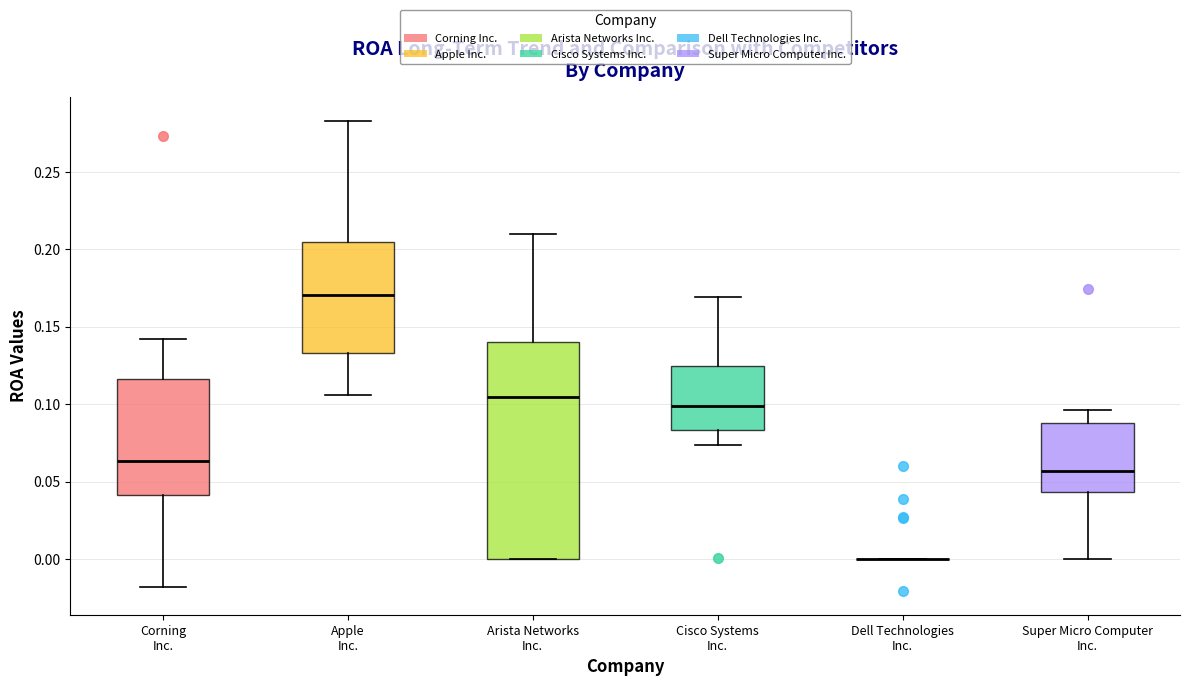

Reading left to right, transcribe this box plot: for each box, give where its median line is, the range the box spans, and where its two whiskers end, as read against the y-axis. The values are not printed on the chart, so give them approximately, as read against the axis.

Corning Inc.: median 0.065, box 0.040 to 0.115, whiskers -0.020 to 0.140
Apple Inc.: median 0.170, box 0.135 to 0.205, whiskers 0.105 to 0.285
Arista Networks Inc.: median 0.105, box 0.000 to 0.140, whiskers 0.000 to 0.210
Cisco Systems Inc.: median 0.100, box 0.085 to 0.125, whiskers 0.075 to 0.170
Dell Technologies Inc.: box collapsed to a line at 0.000, whiskers 0.000 to 0.000
Super Micro Computer Inc.: median 0.055, box 0.045 to 0.090, whiskers 0.000 to 0.095